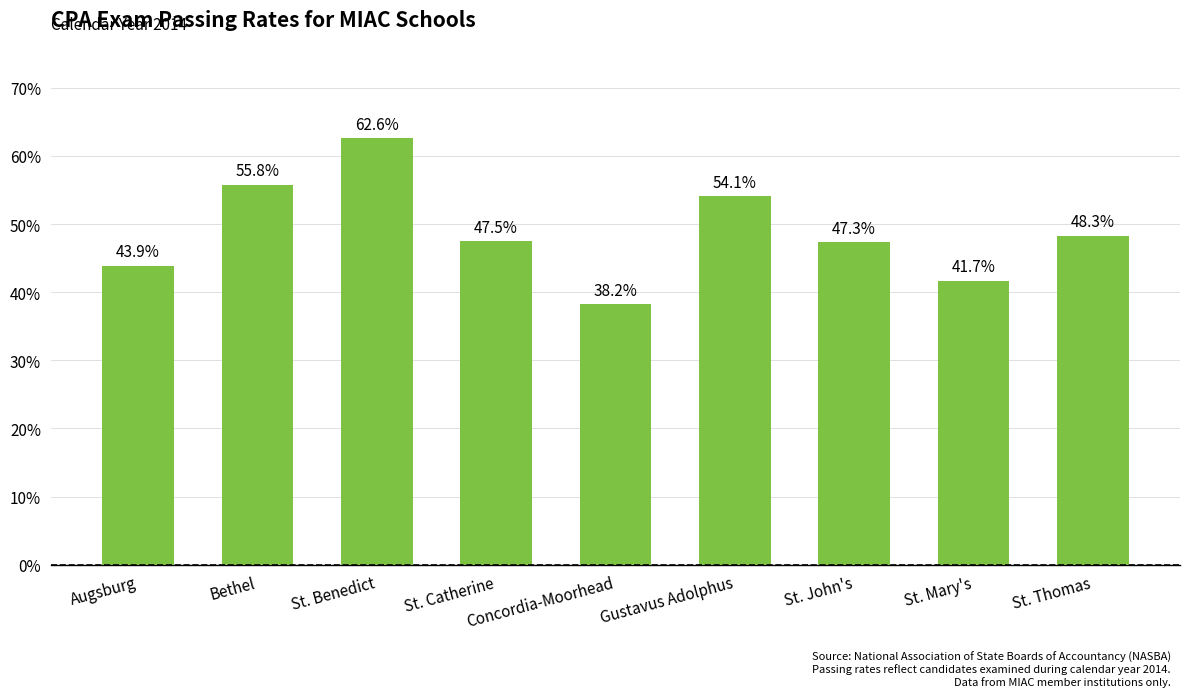

Count the values in the range 0 to 1.

9